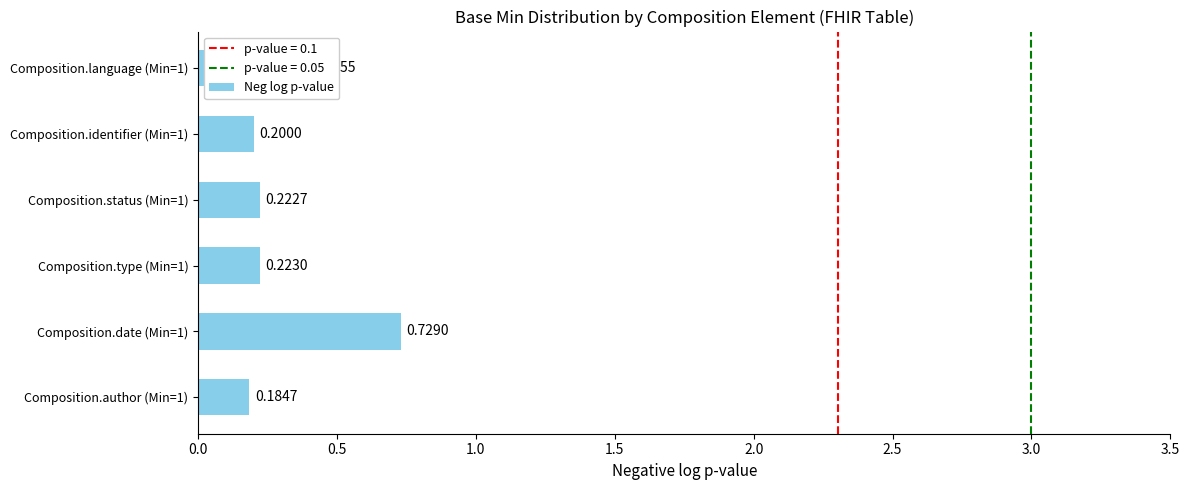

List the labels in order of value, largest first.

Composition.date (Min=1), Composition.language (Min=1), Composition.type (Min=1), Composition.status (Min=1), Composition.identifier (Min=1), Composition.author (Min=1)